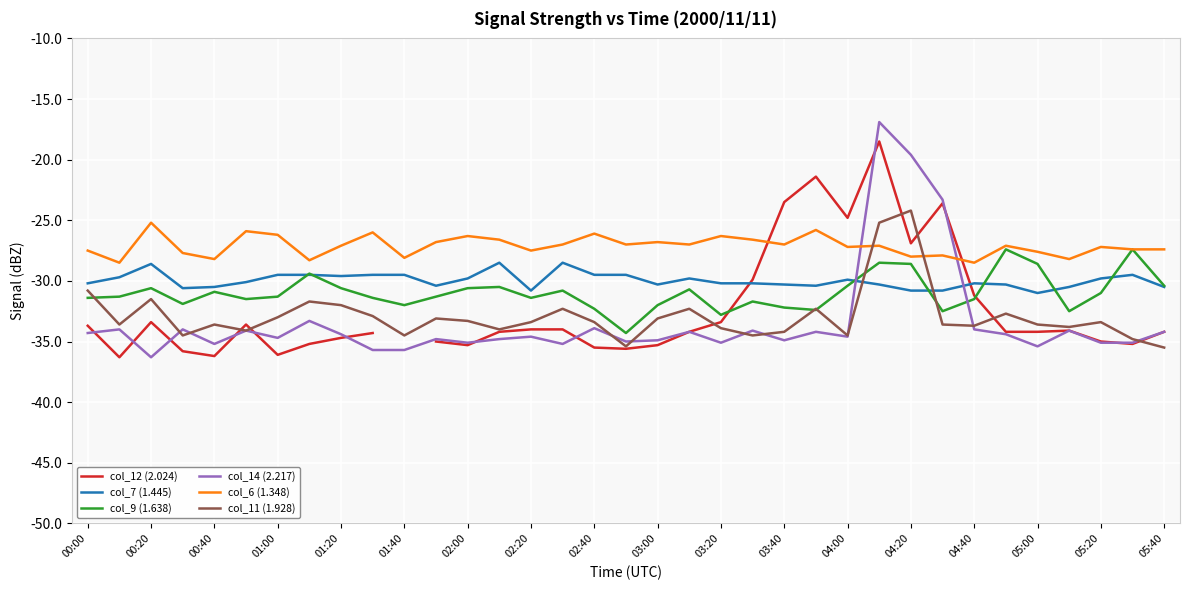

Is it true that col_9 (1.638) equals -10.0 at 00:40?

False